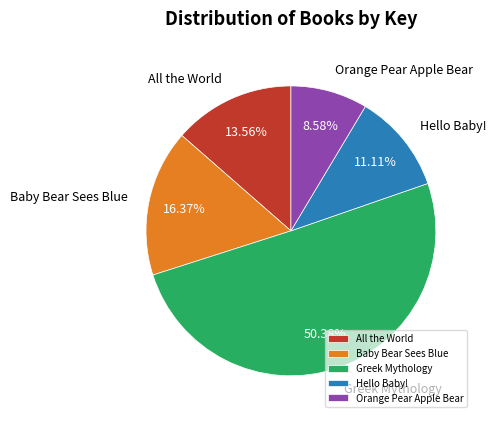

Which slice is the largest?

Greek Mythology